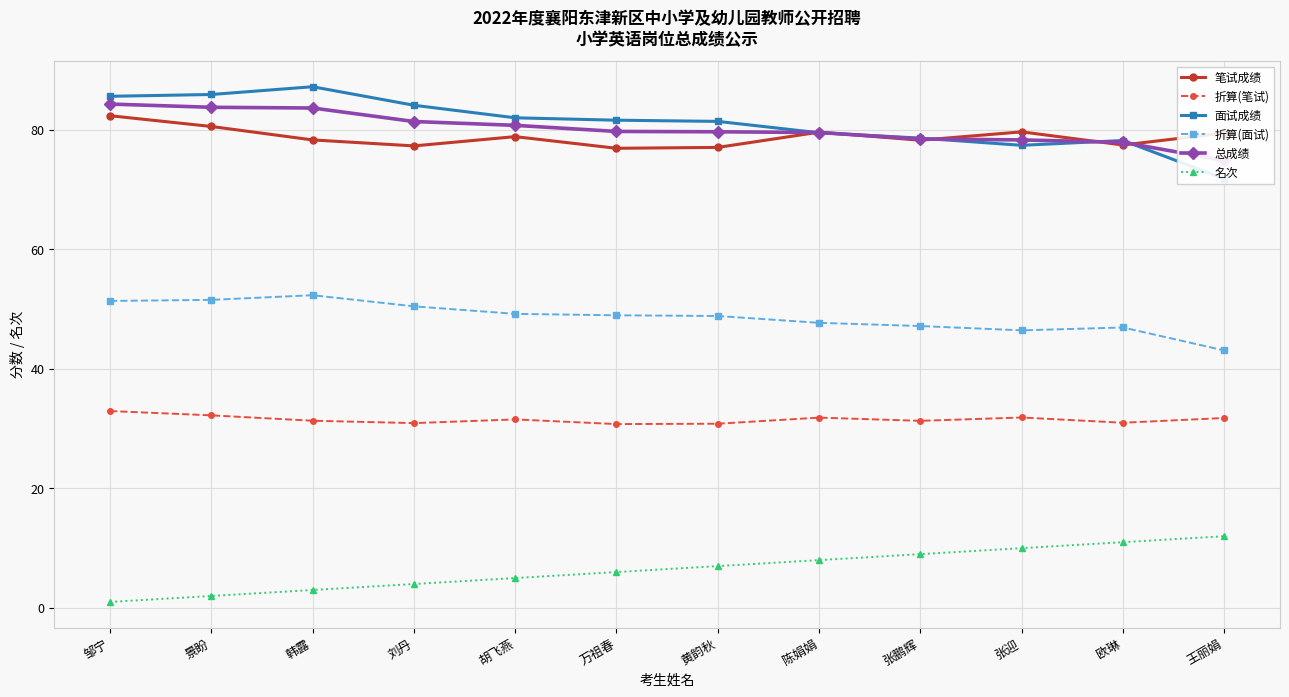

Rank the series by their maximum value, from highest to lowest.

面试成绩, 总成绩, 笔试成绩, 折算(面试), 折算(笔试), 名次